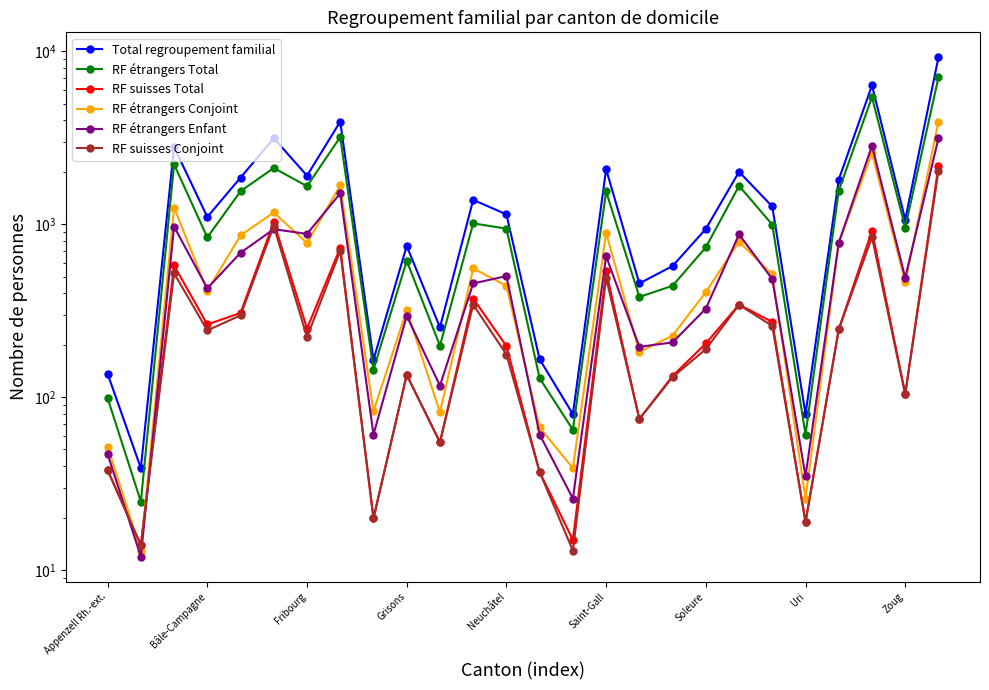

Which series changed the most between Uri and Zoug?

Total regroupement familial